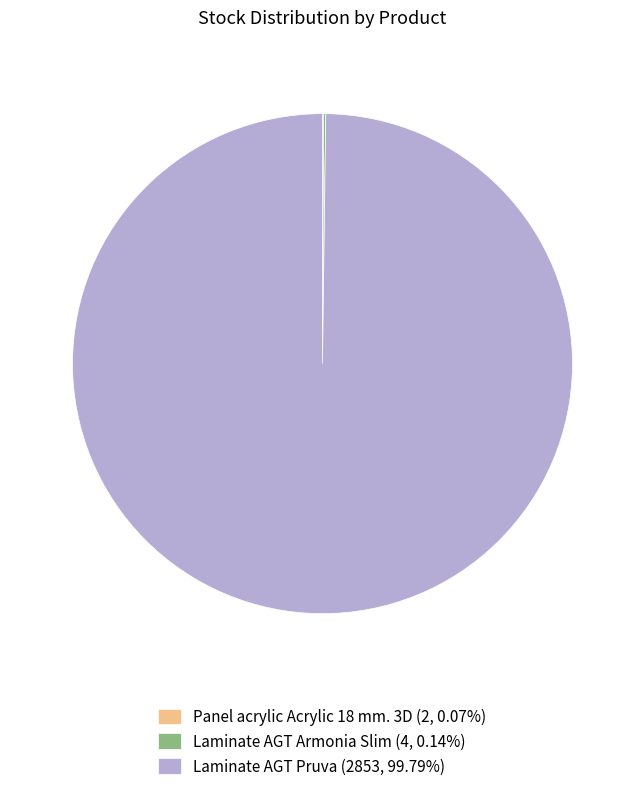

Does any single category account for the majority?

Yes